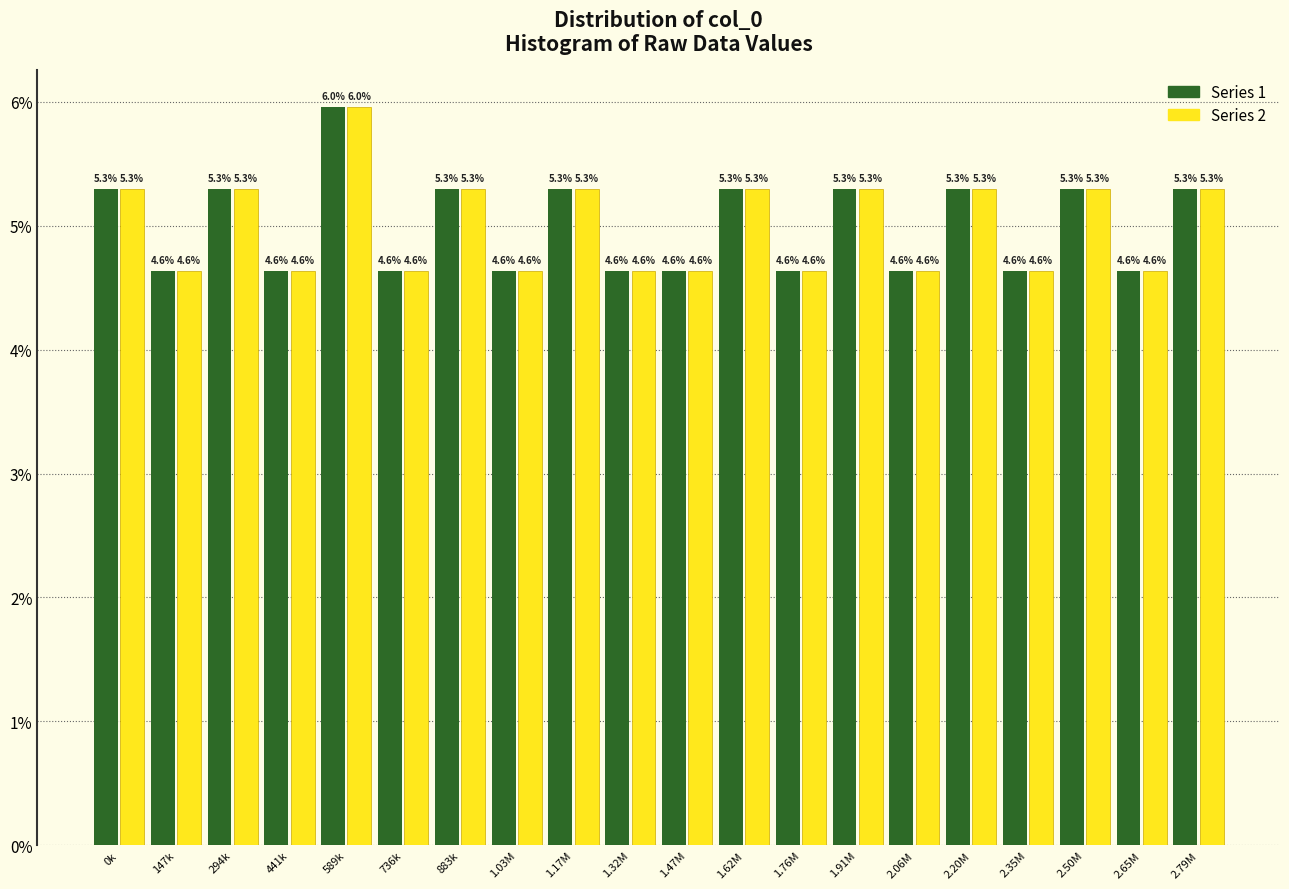

Which category has the highest value across all series?

589k